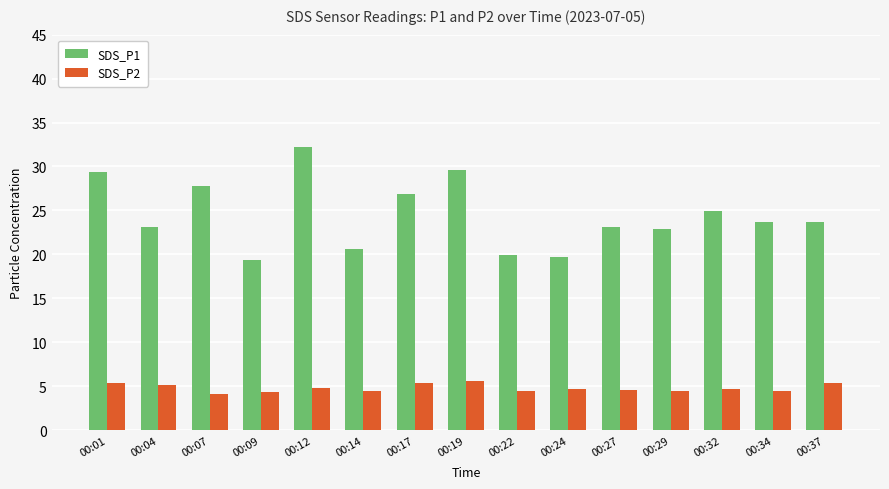

What is the smallest value displayed?

4.1